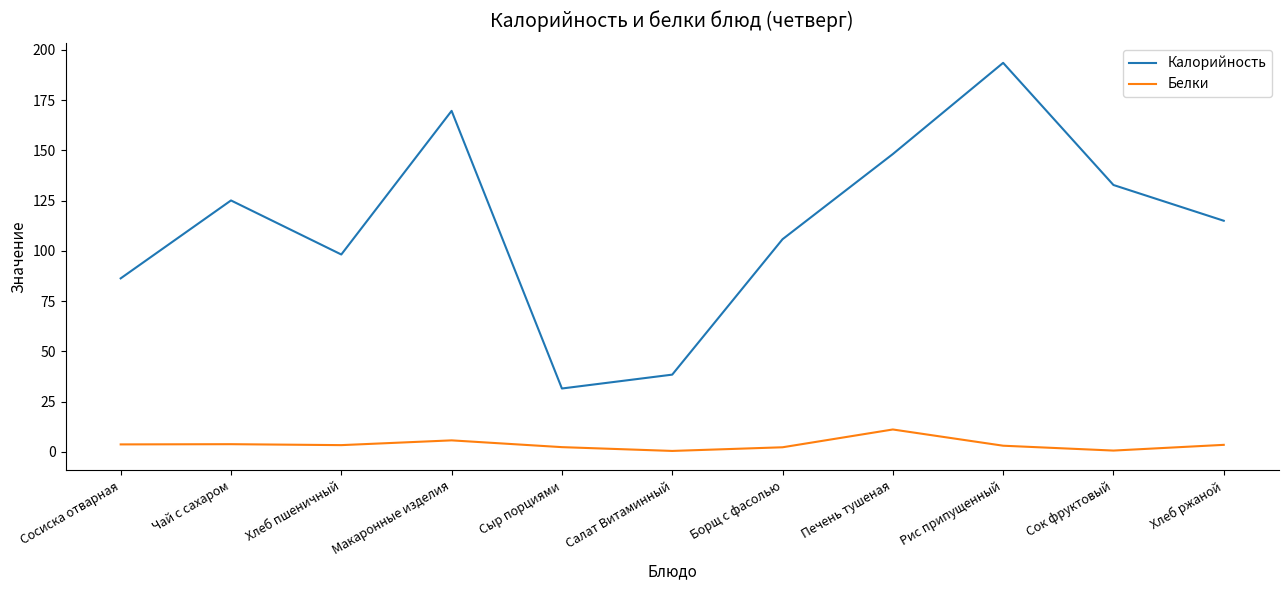

True or false: Калорийность and Белки intersect in this chart.

False